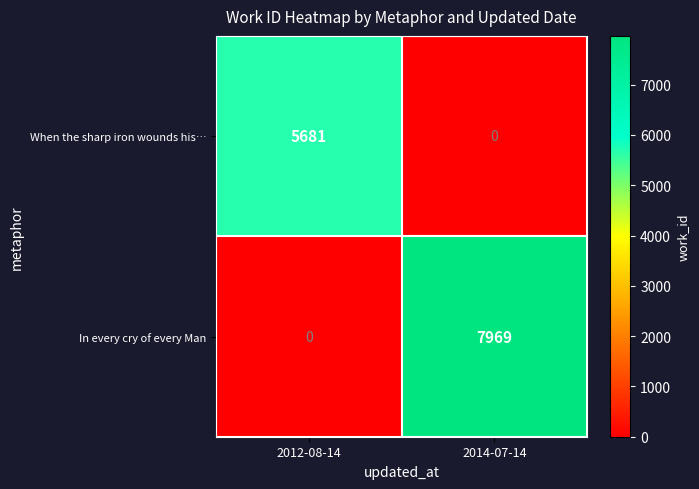

Read the When the sharp iron wounds his… value at 2012-08-14.

5681